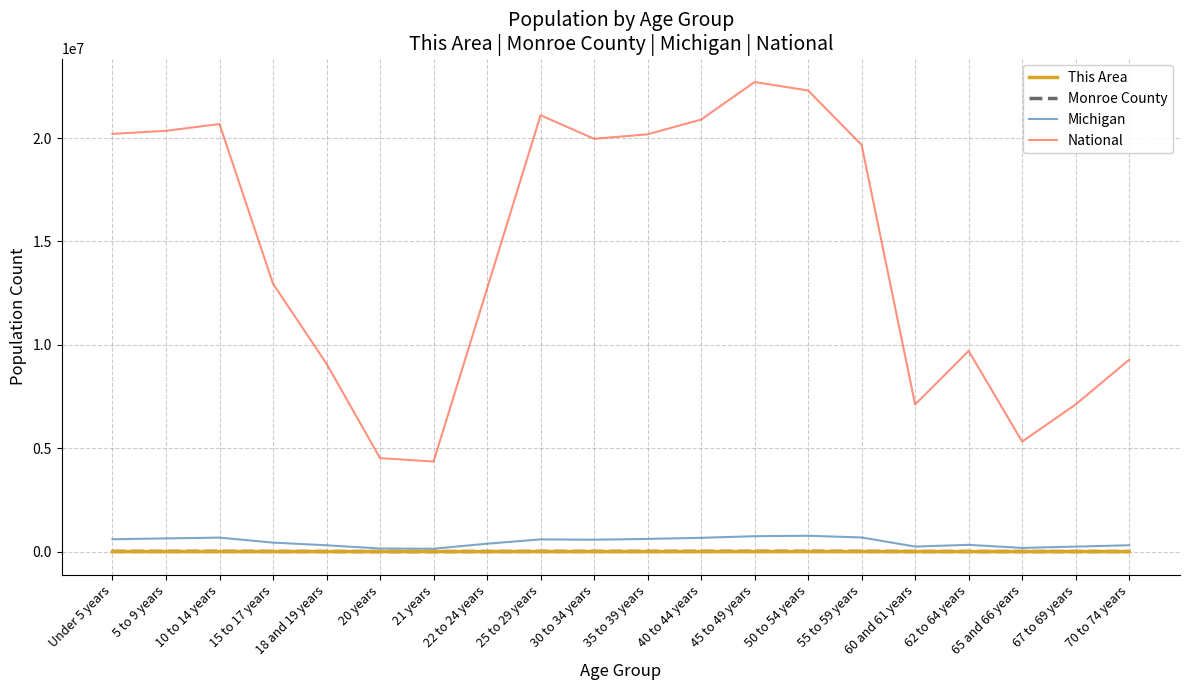

Which series has the largest range (max minus min)?

National